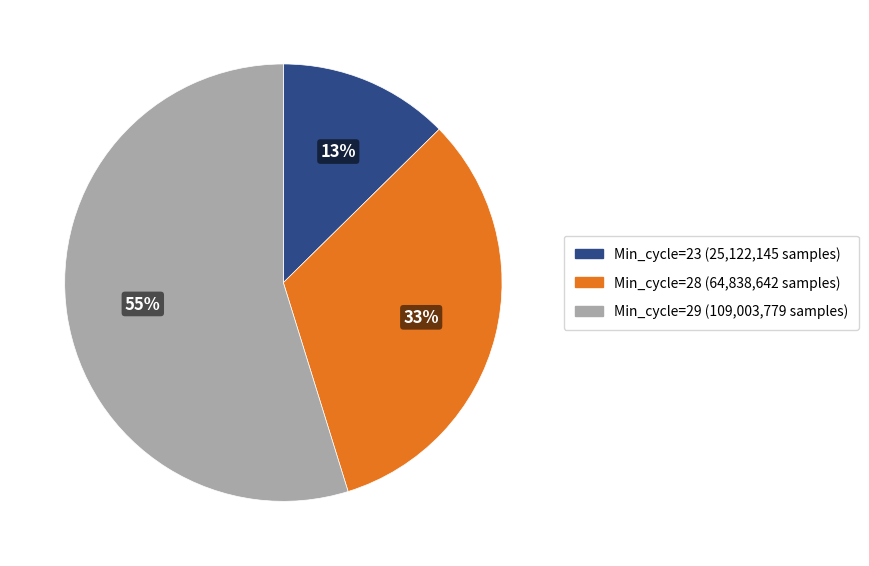

Is there a majority slice in this chart?

Yes